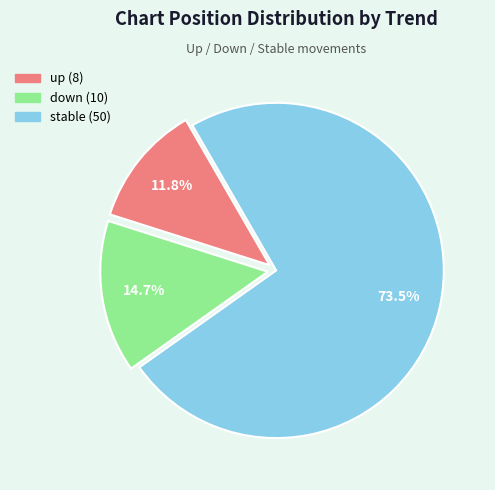

Is there any slice that represents more than half of the pie?

Yes